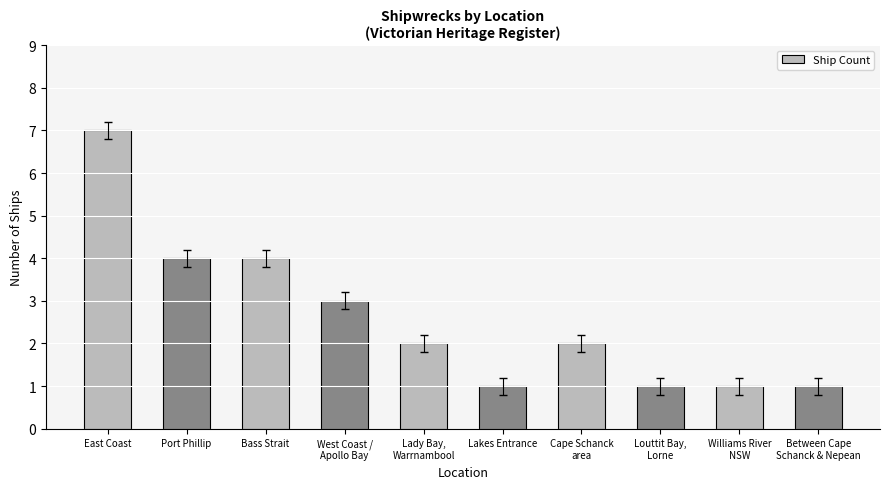

Count the number of categories in the chart.

10